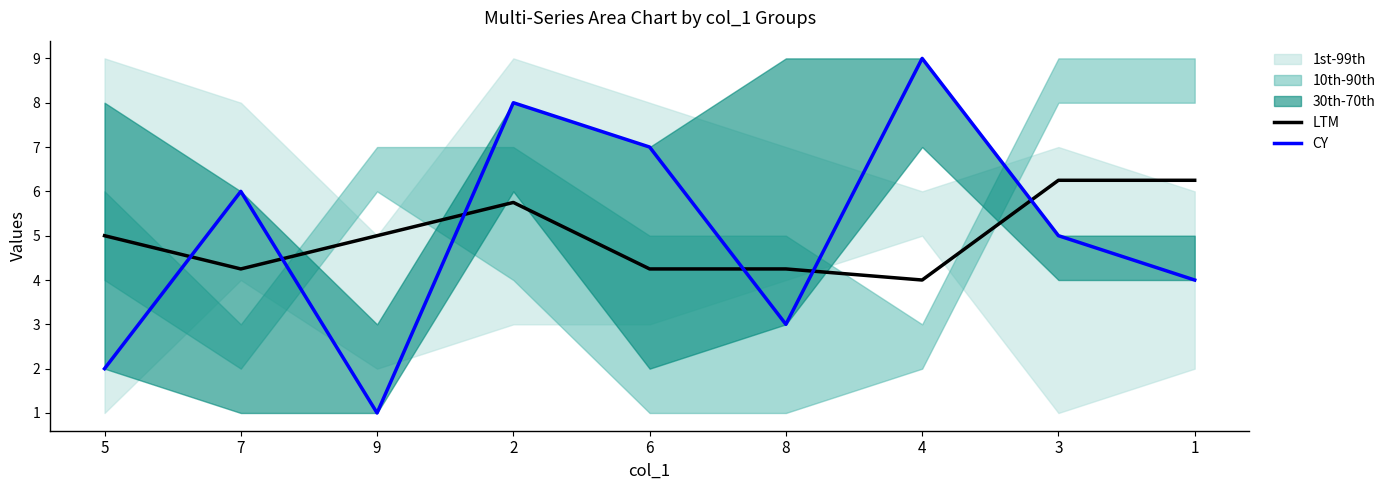

Is the value of CY at 1 greater than the value of LTM at 4?

No